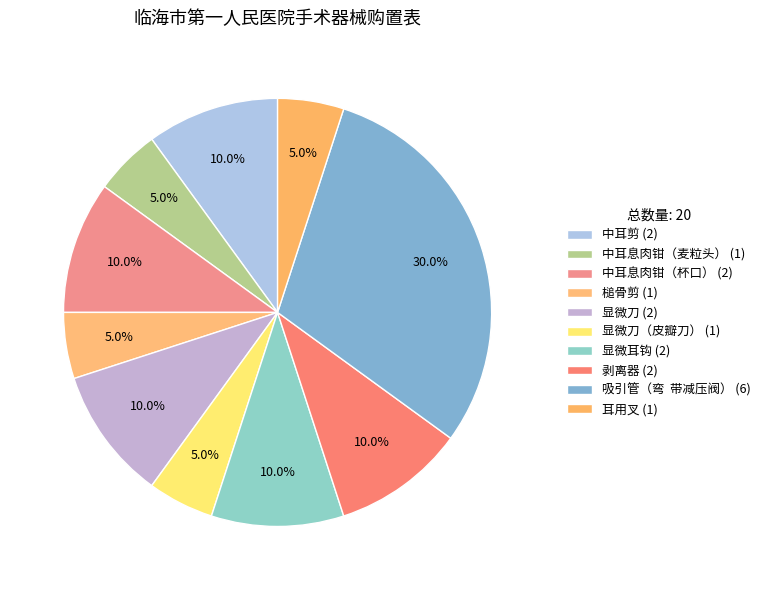

How many segments does this pie chart have?

10